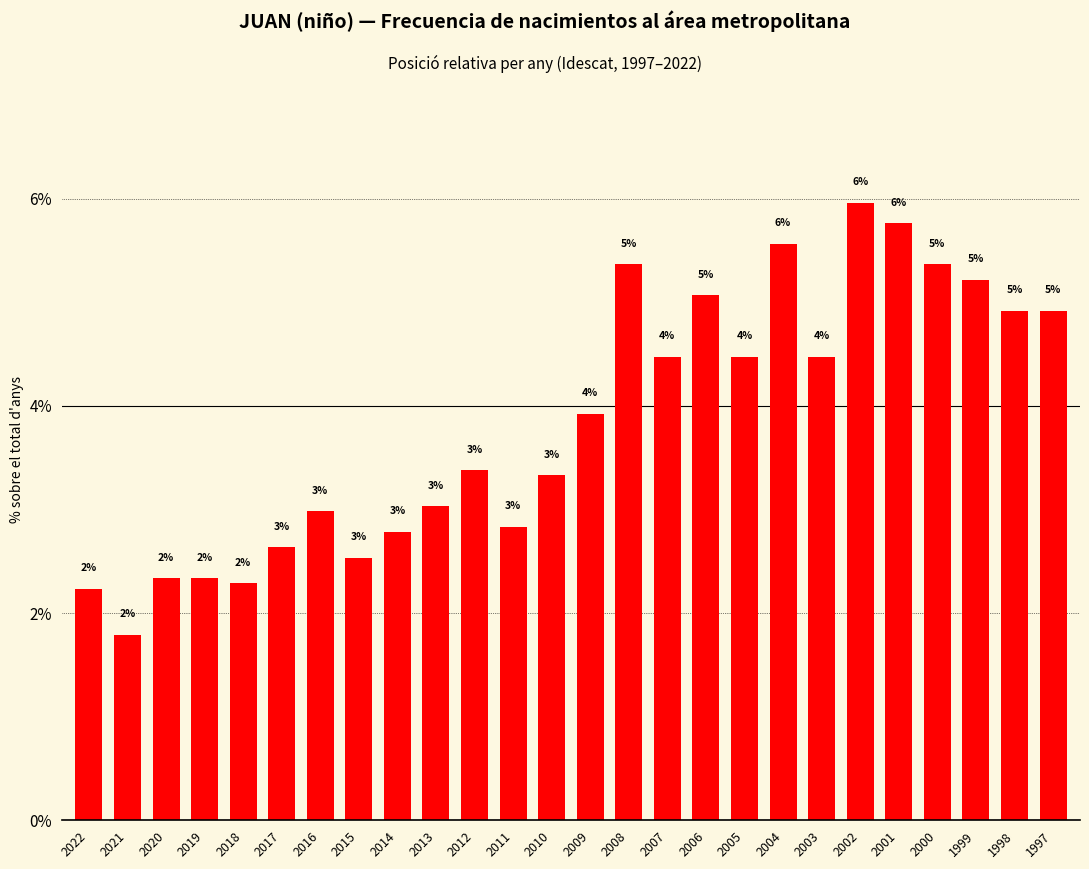

Are the bars horizontal?

No